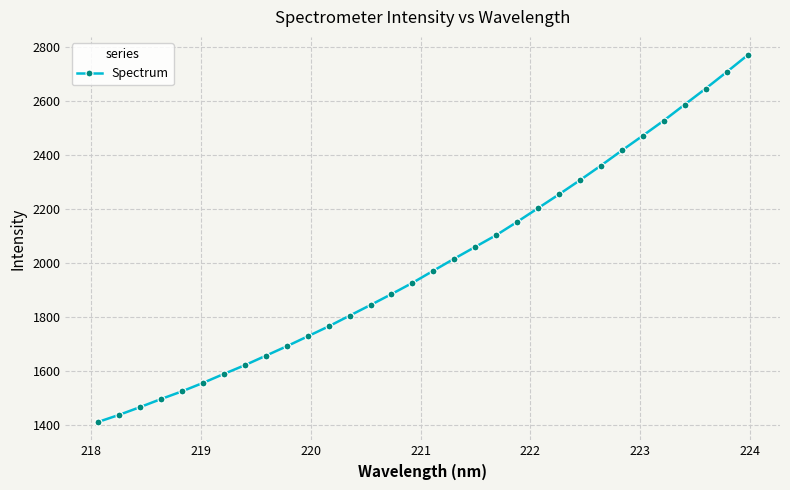

What is the greatest value displayed?

2770.2